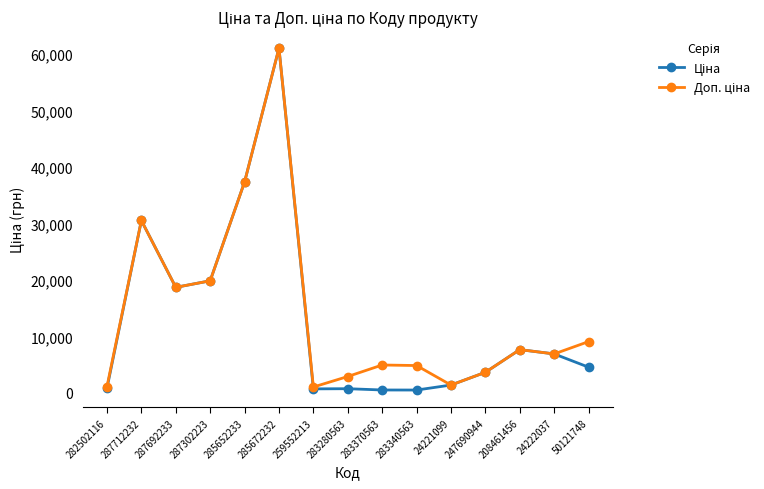

At which category is the sum across all series the highest?

285672232